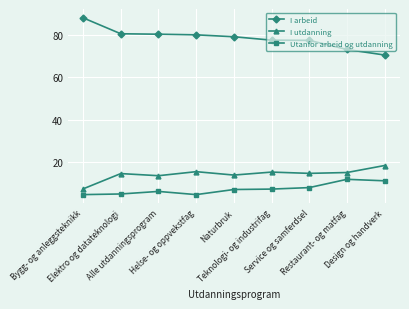

True or false: I arbeid and Utanfor arbeid og utdanning intersect in this chart.

False